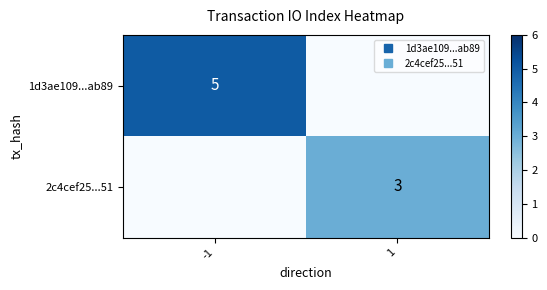

At which category is the sum across all series the highest?

-1